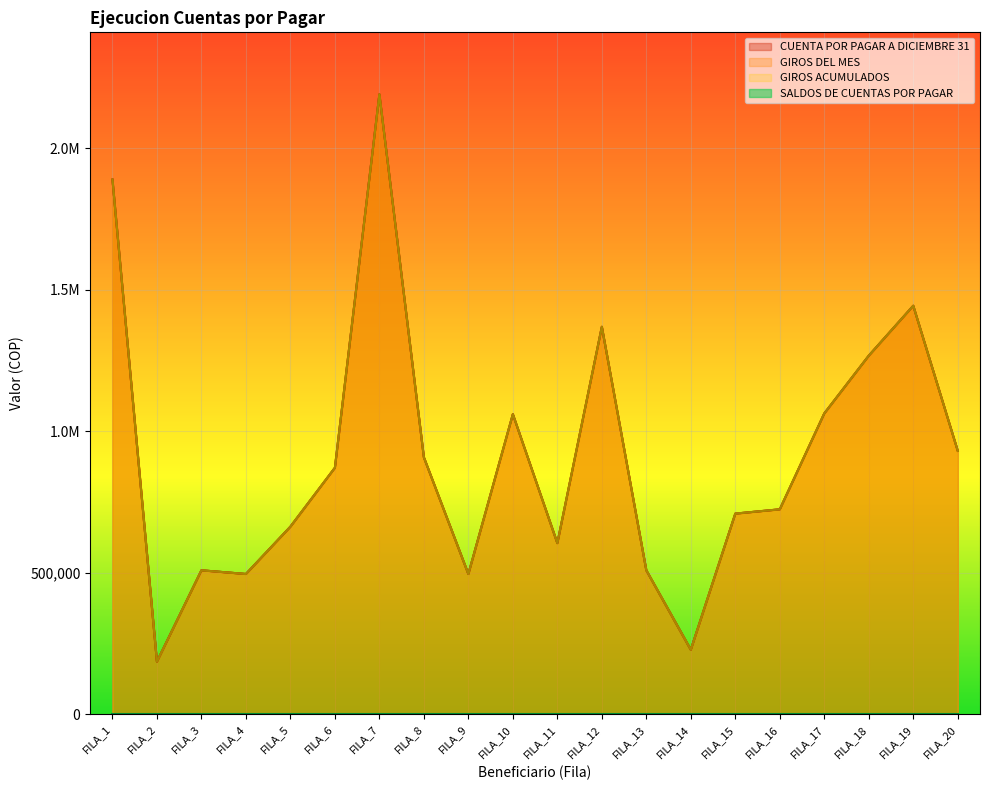

Rank the series at FILA_10 from highest to lowest value.

CUENTA POR PAGAR A DICIEMBRE 31, GIROS DEL MES, GIROS ACUMULADOS